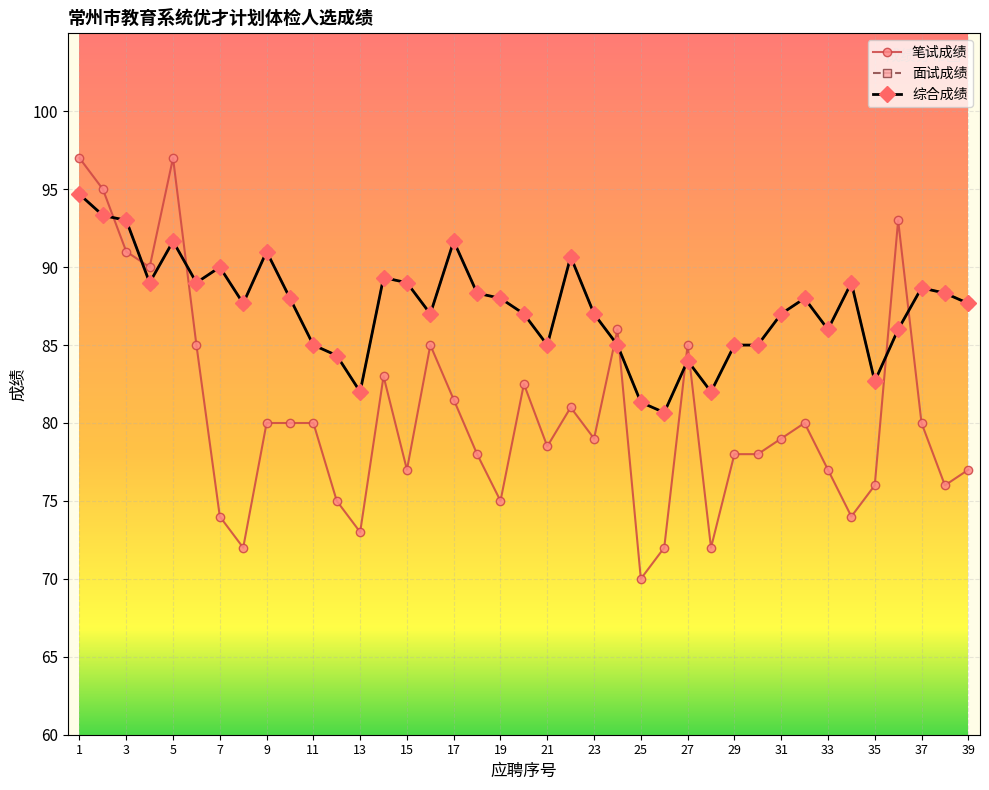

Where does the 笔试成绩 series first go above 79?

1